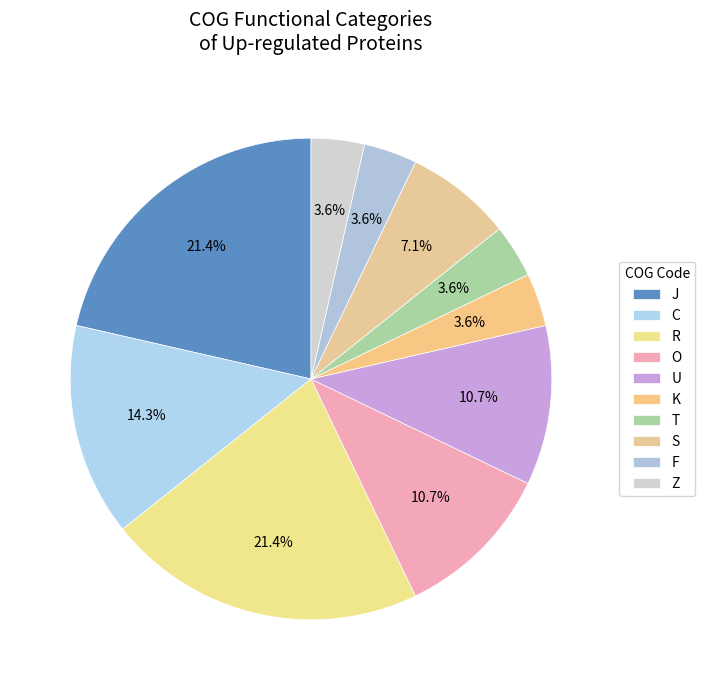

Count the number of slices in the pie.

10